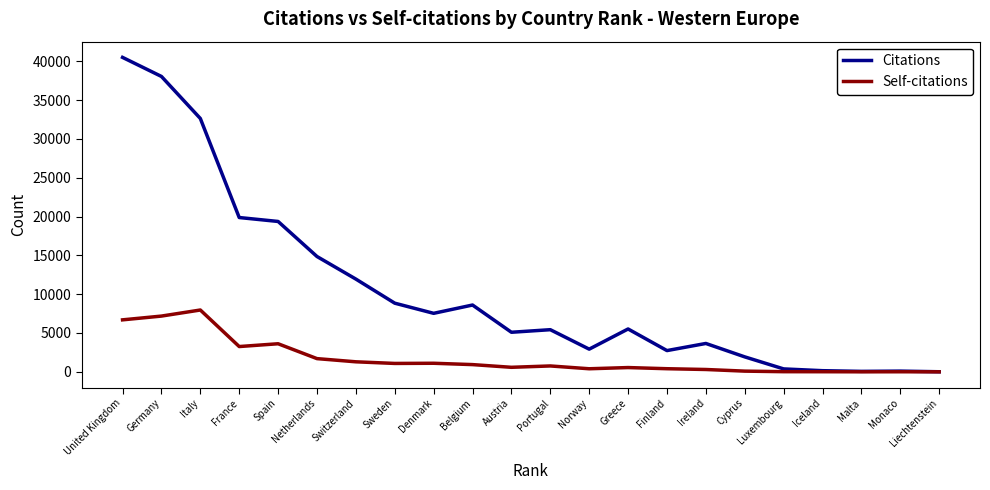

At how many categories does at least one series exceed 18234?

5